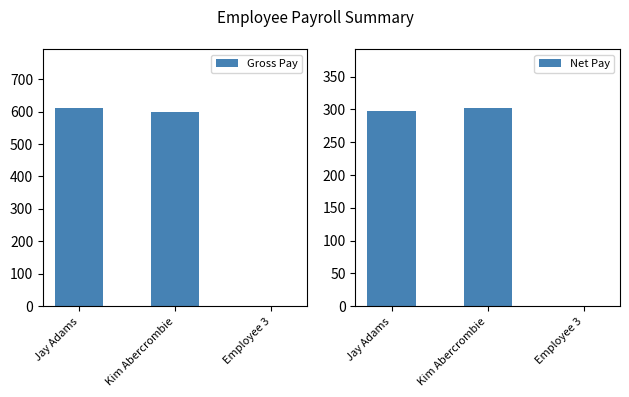

What is the label of the 1st bar from the right?

Employee 3